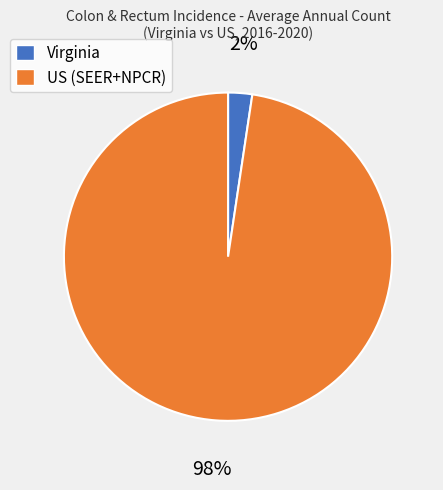

Is it true that Virginia is 14% of the pie?

False